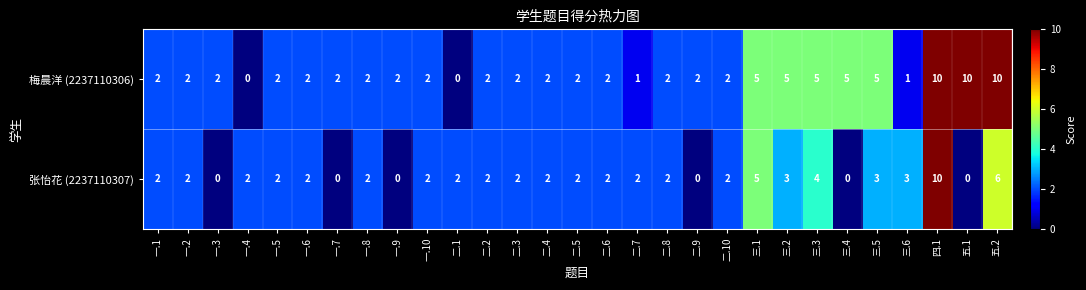

Rank the series by their average value, from highest to lowest.

梅晨洋 (2237110306), 张怡花 (2237110307)